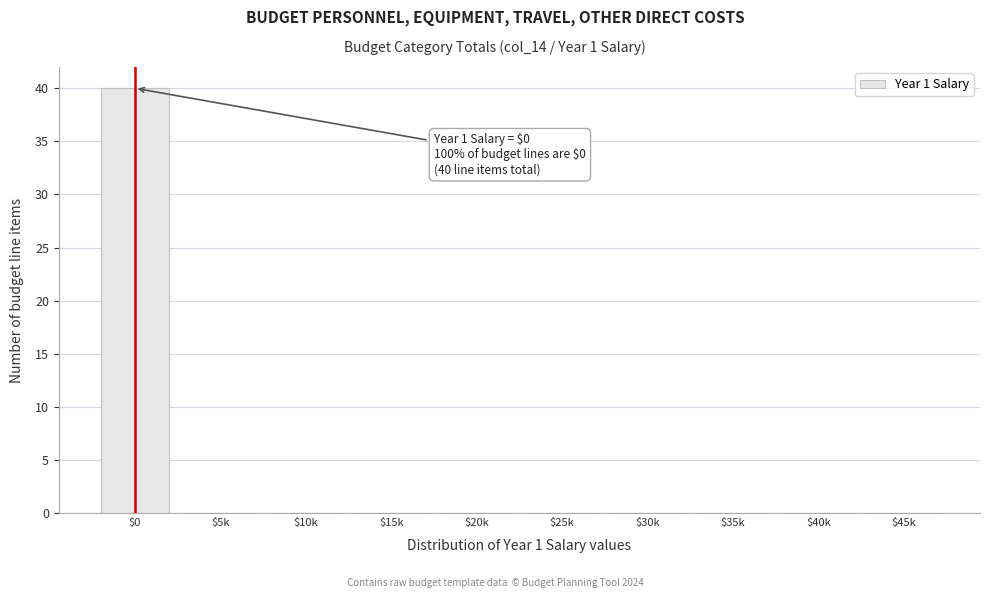

Is it true that the value at $15k is 0?

True